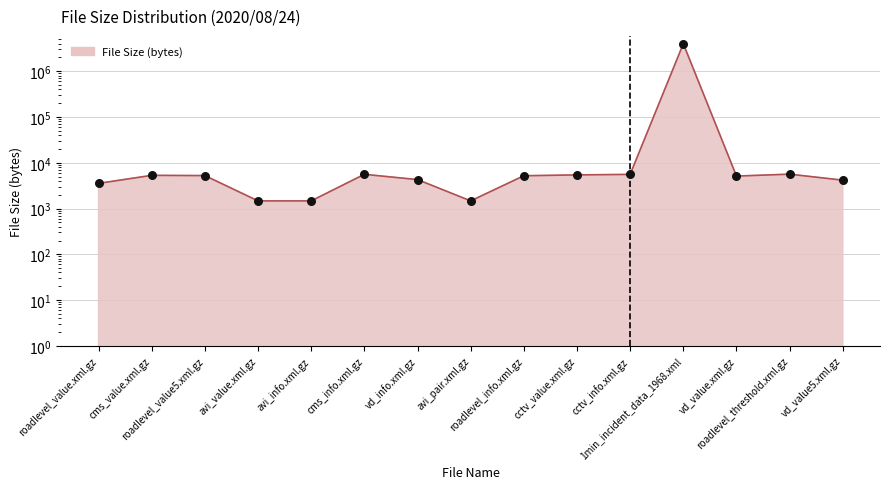

Which has a higher value, avi_pair.xml.gz or cms_value.xml.gz?

cms_value.xml.gz